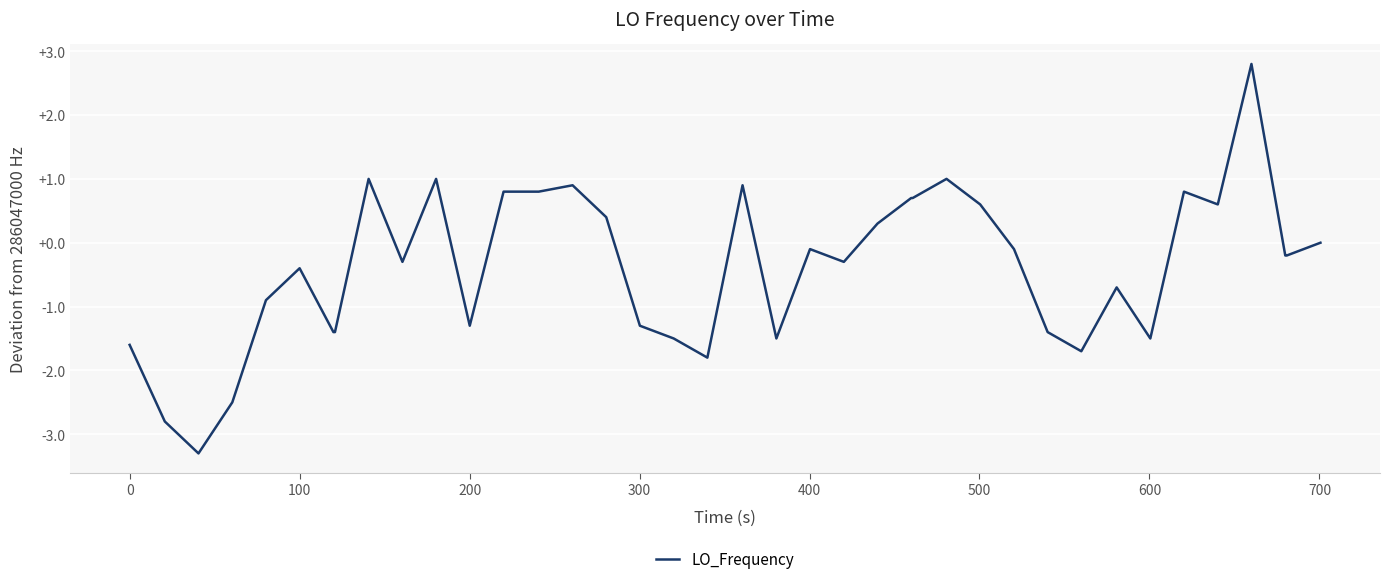

What is the greatest value displayed?

2.8